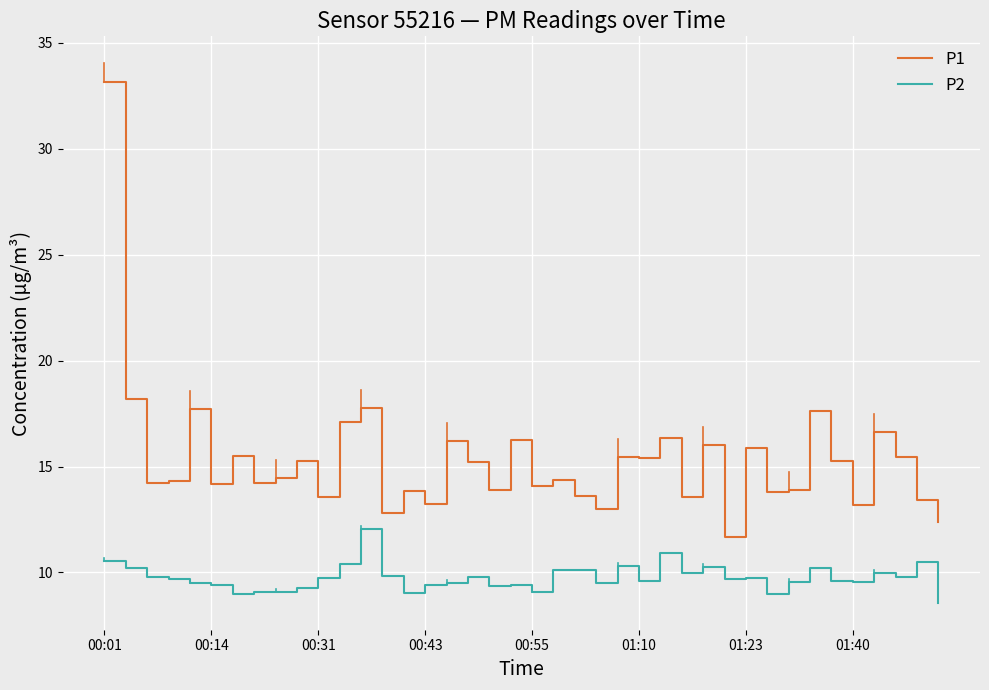

True or false: P2 and P1 cross at least once.

False